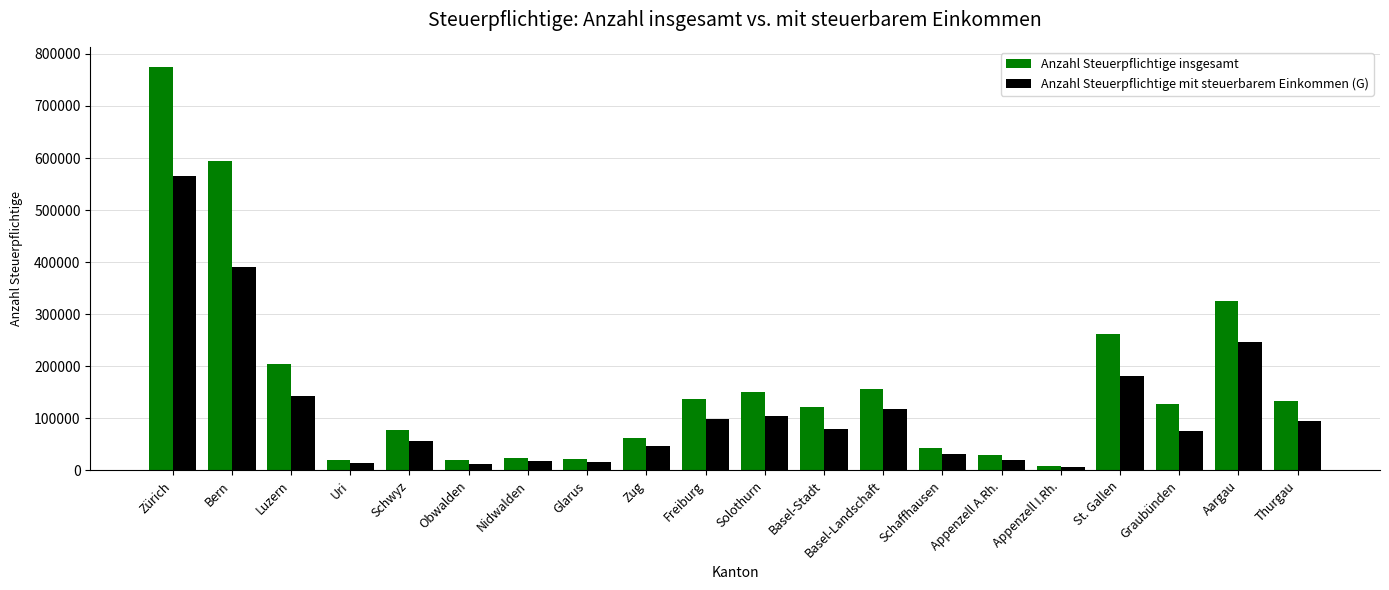

The Anzahl Steuerpflichtige insgesamt series shows 132653 at Thurgau. True or false?

True